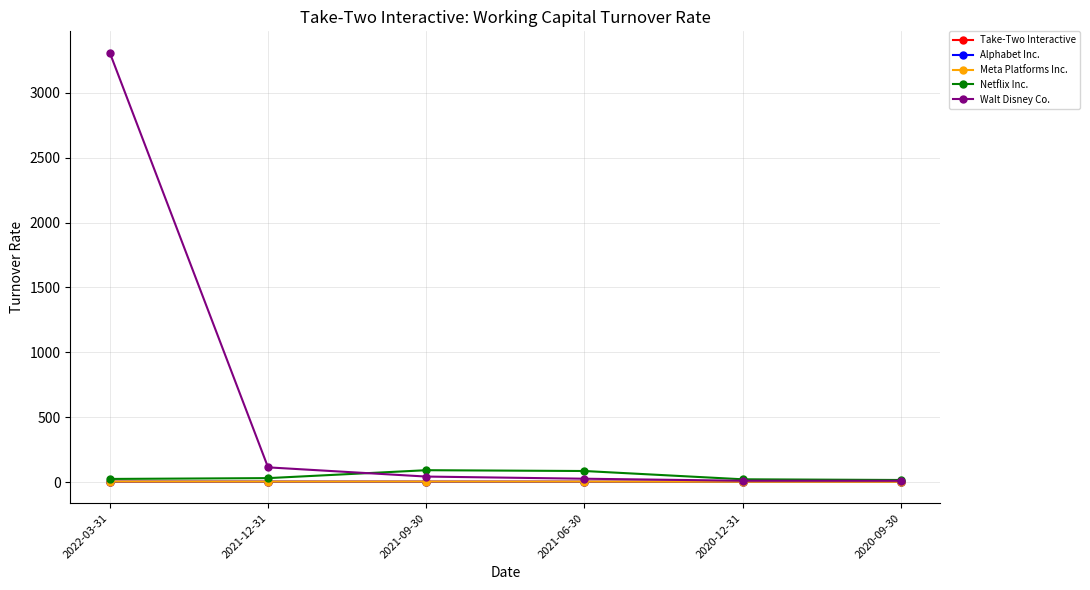

Which series has the largest total across all categories?

Walt Disney Co.